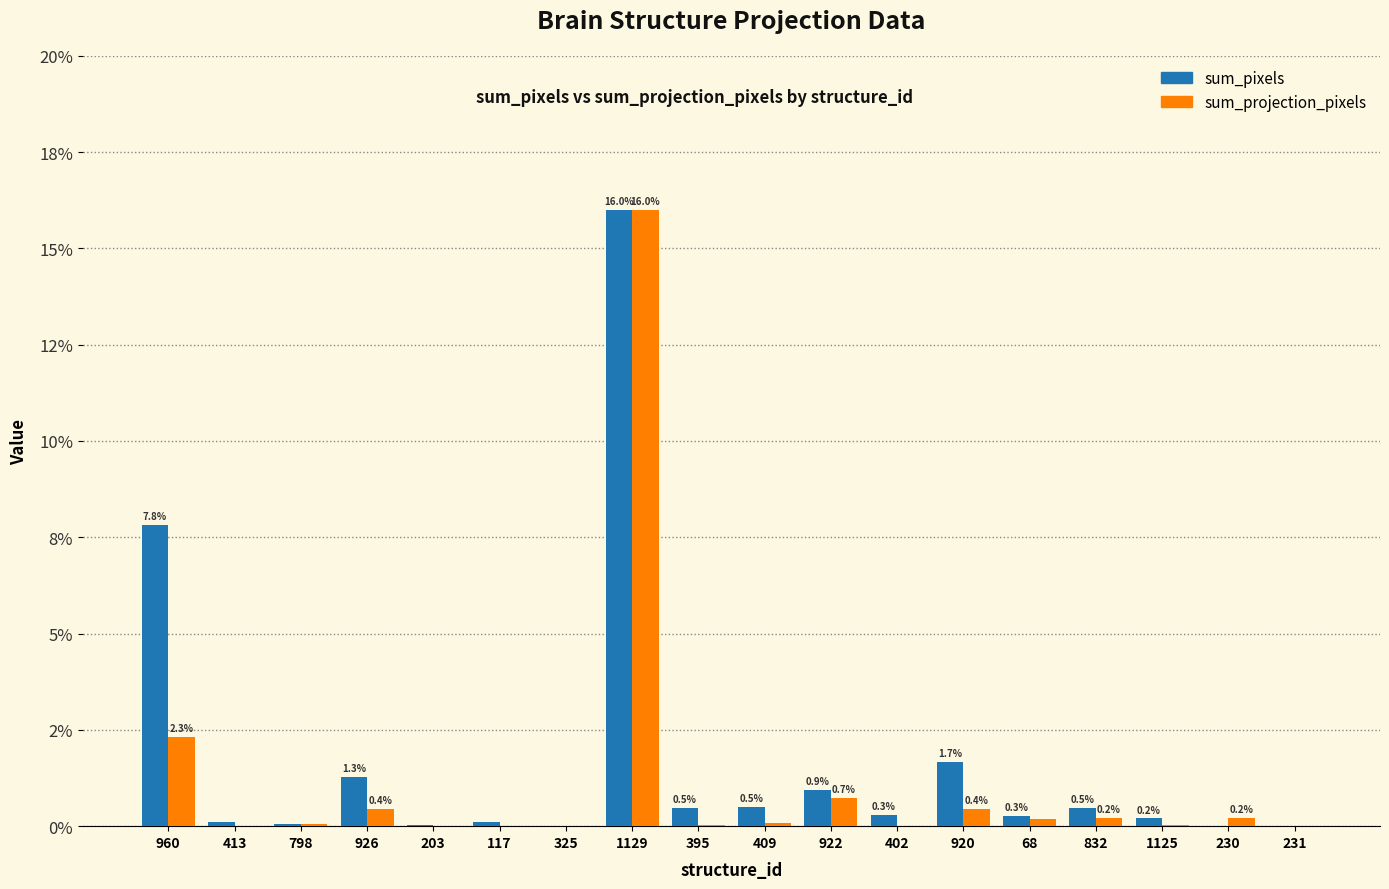

Which series has the widest spread of values?

sum_projection_pixels